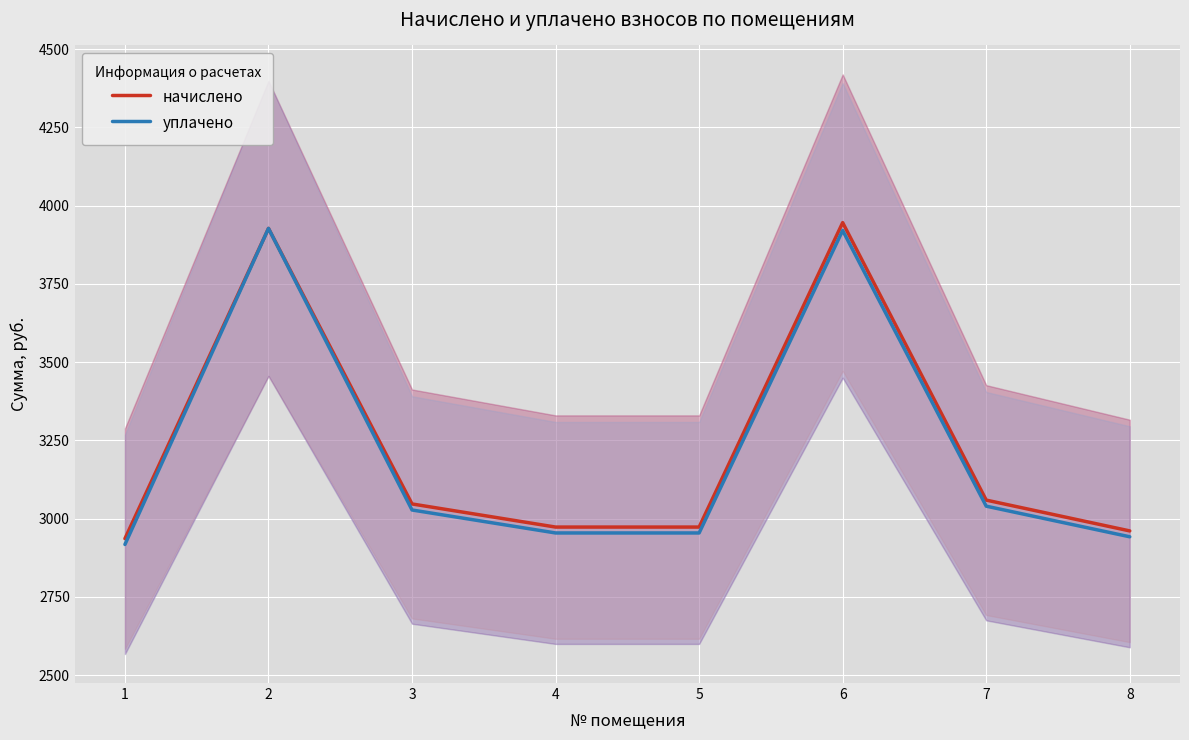

At which label does начислено reach its peak?

6